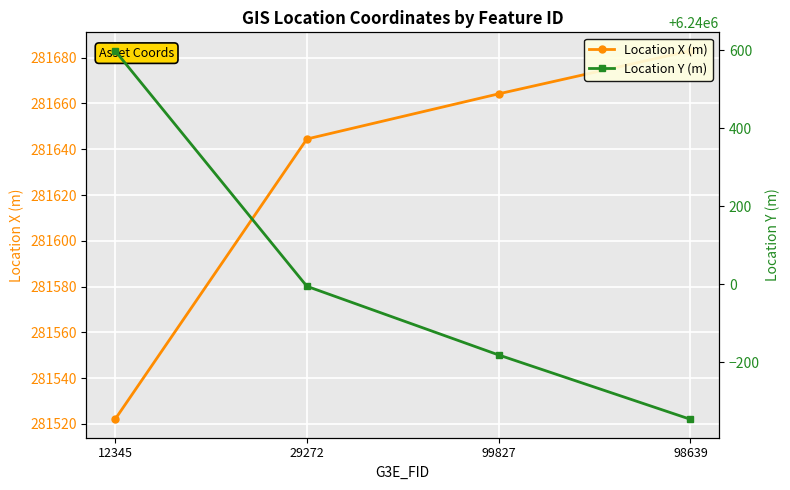

What is the difference between the maximum and minimum values in the Location X (m) series?

161.0